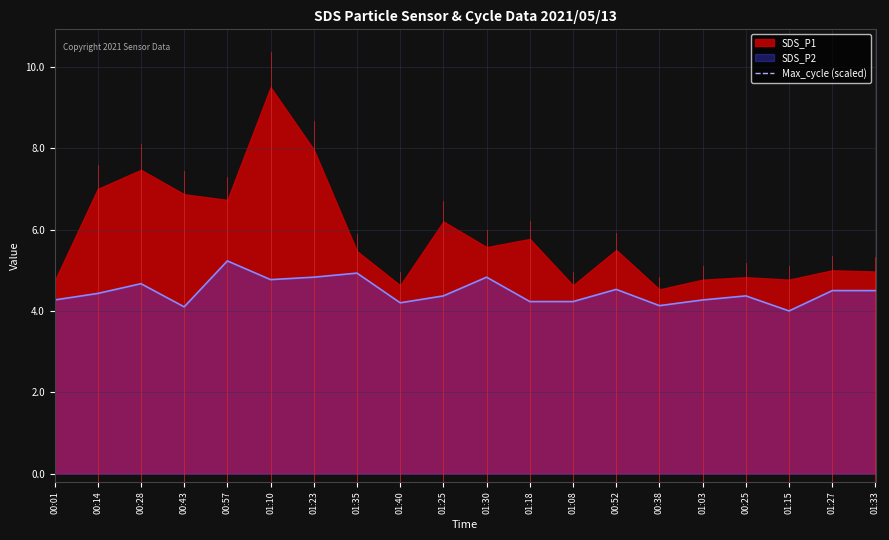

True or false: there are more than 2 points higher than both neighbors.

True